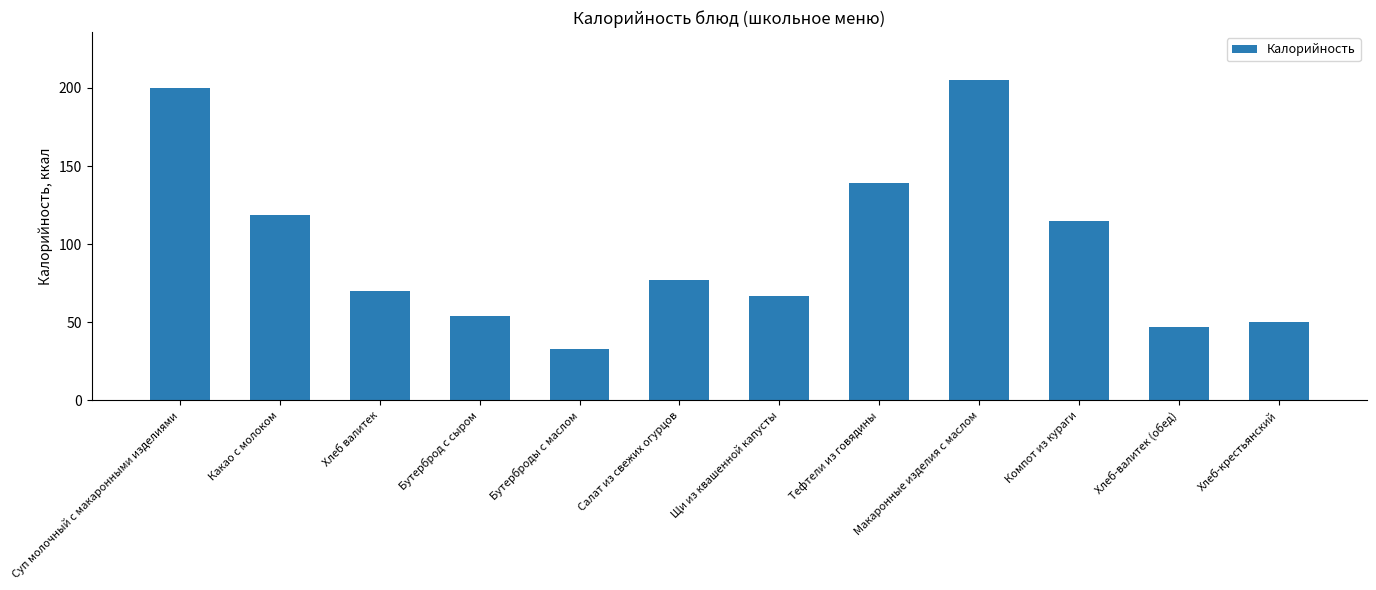

List the labels in order of value, largest first.

Макаронные изделия с маслом, Суп молочный с макаронными изделиями, Тефтели из говядины, Какао с молоком, Компот из кураги, Салат из свежих огурцов, Хлеб валитек, Щи из квашенной капусты, Бутерброд с сыром, Хлеб-крестьянский, Хлеб-валитек (обед), Бутерброды с маслом